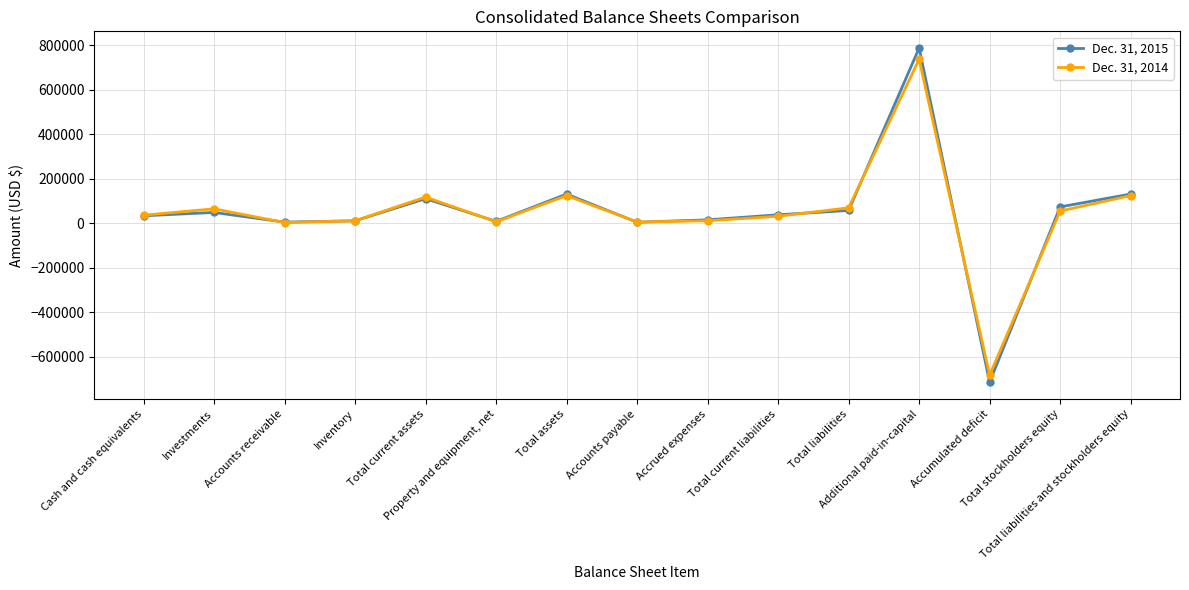

The Dec. 31, 2015 series shows 786636 at Additional paid-in-capital. True or false?

True